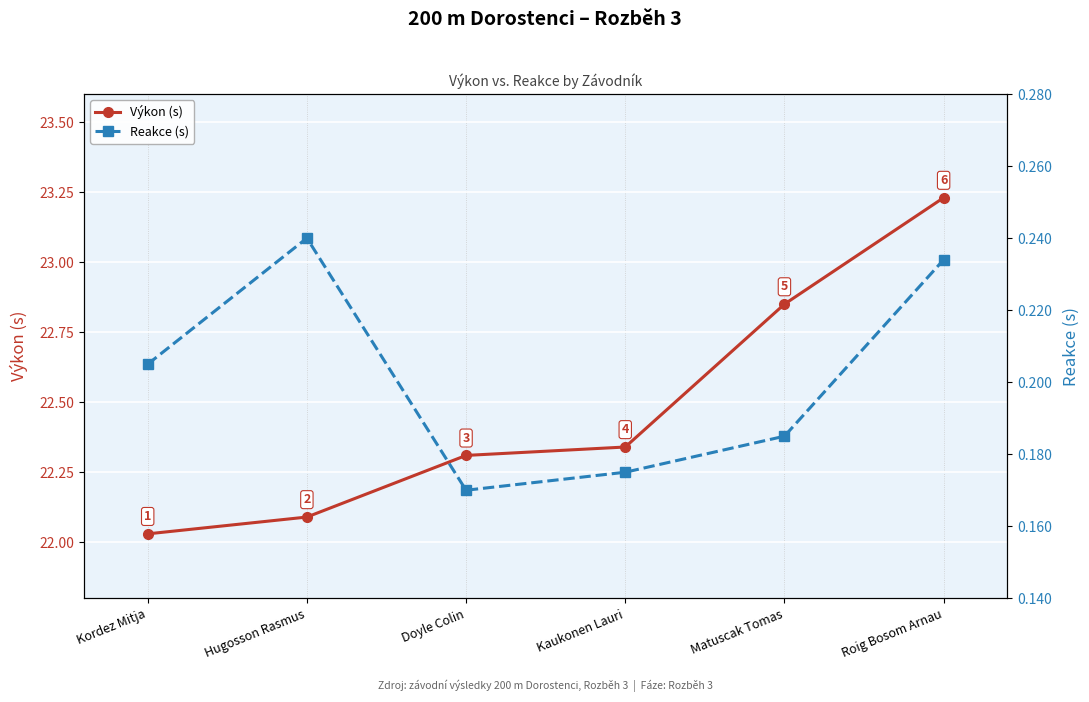

What is the lowest value of the Výkon (s) series?

22.0